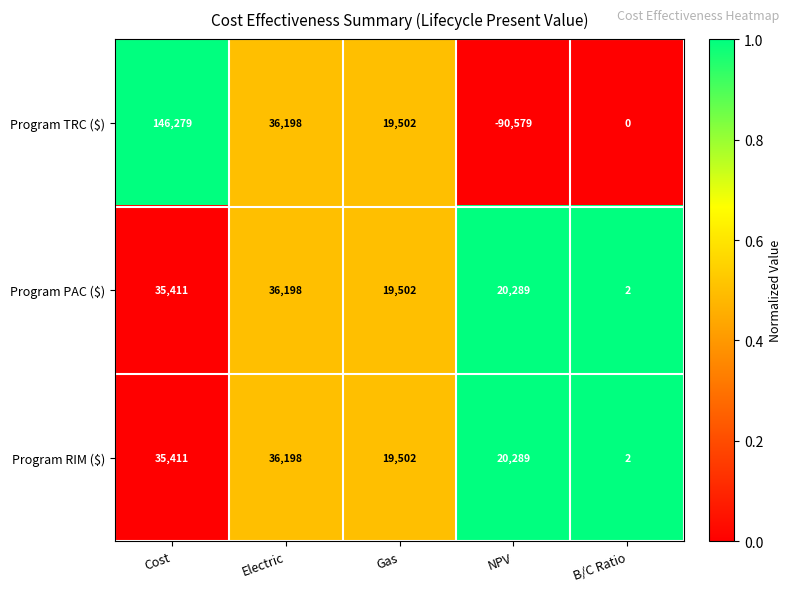

Which series changed the most between Electric and NPV?

Program TRC ($)